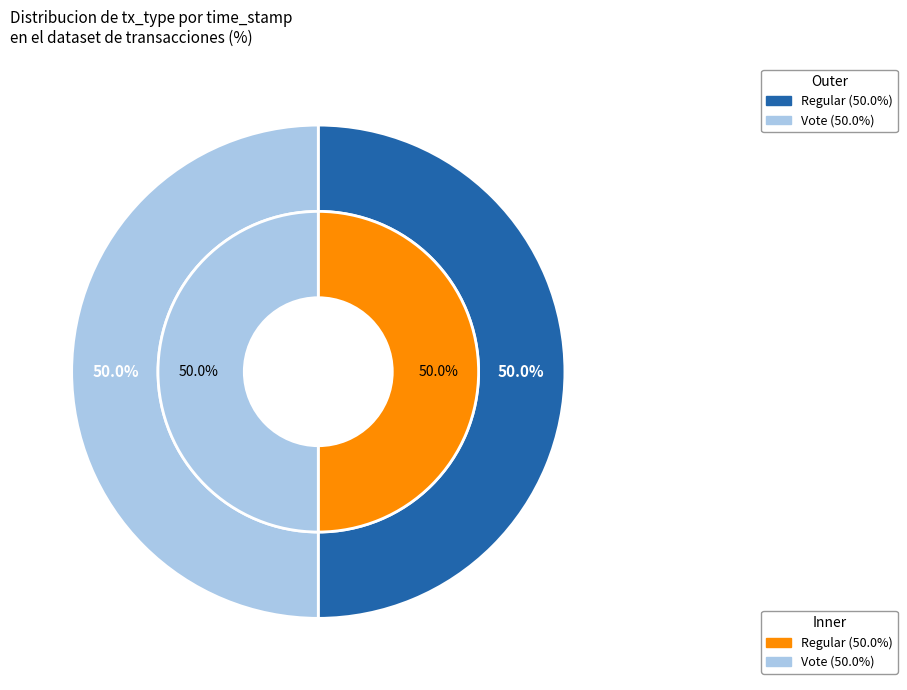

Does Vote account for over 50% of the chart?

No